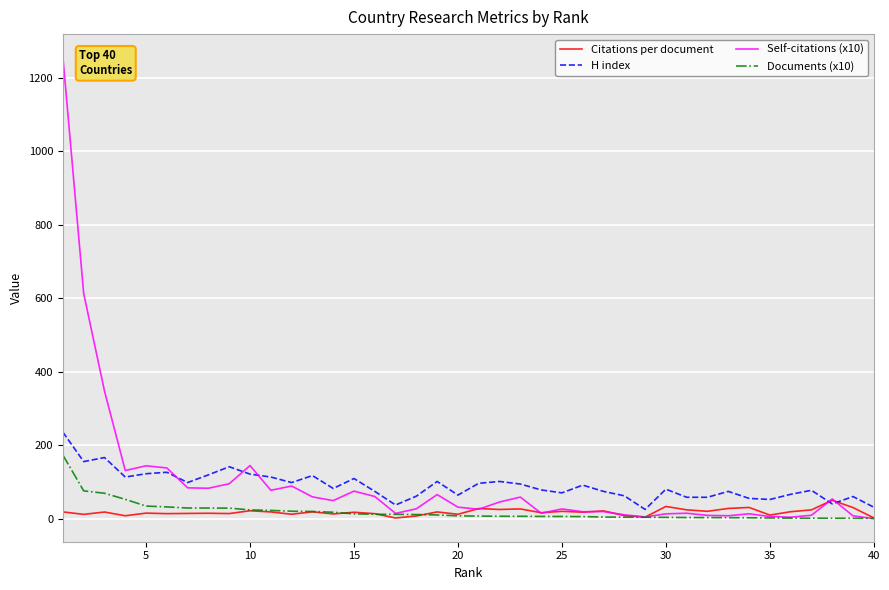

Count the number of categories in the chart.

40